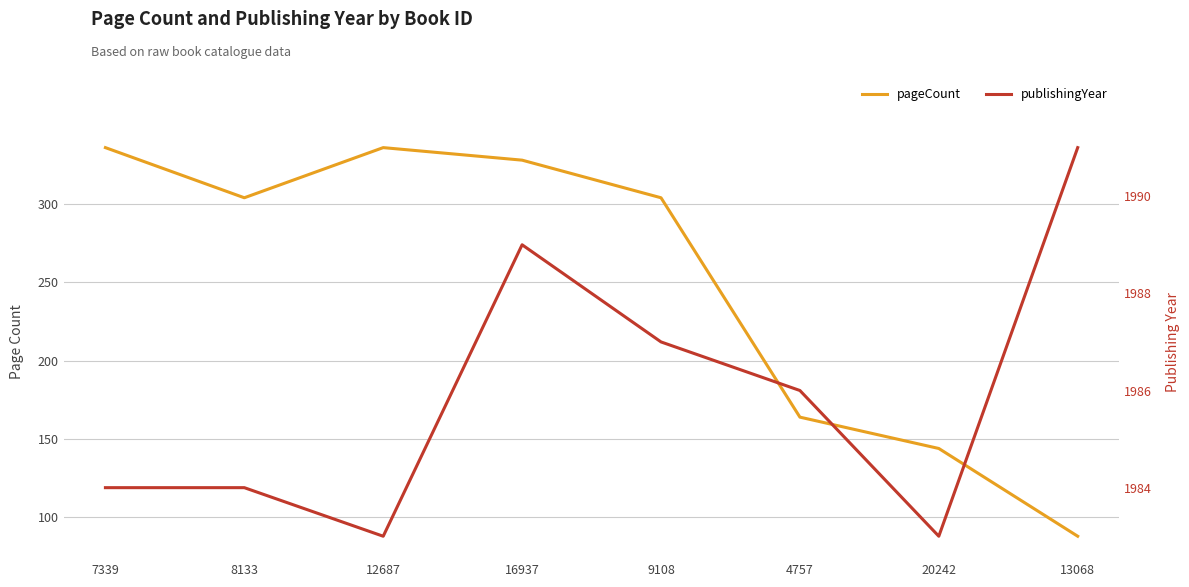

At how many categories does at least one series exceed 1674?

8